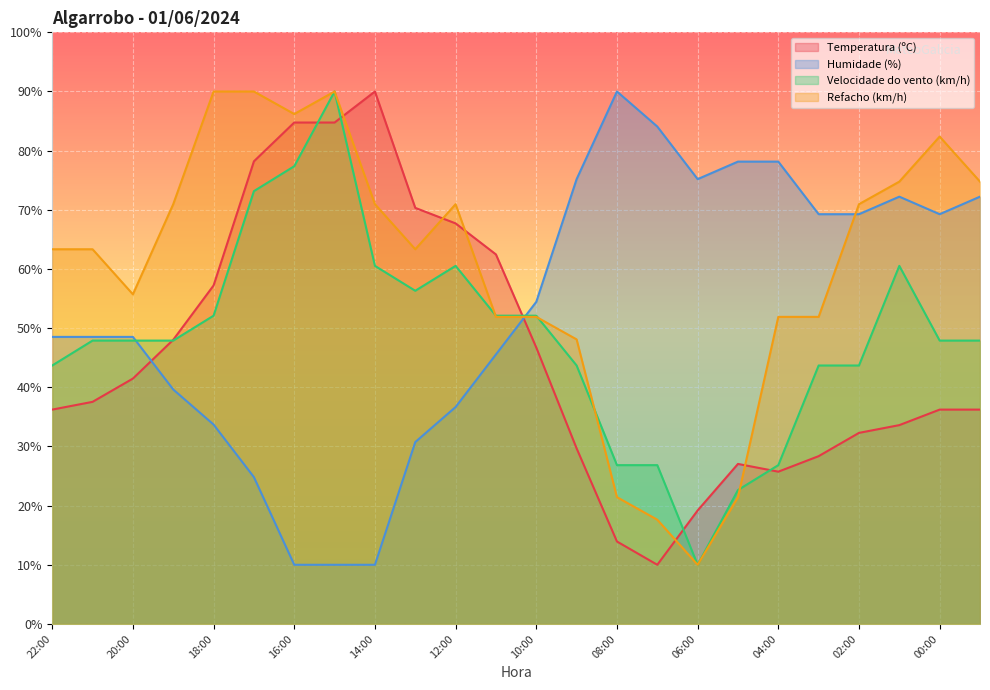

What is the label of the 3rd point from the right?

01:00